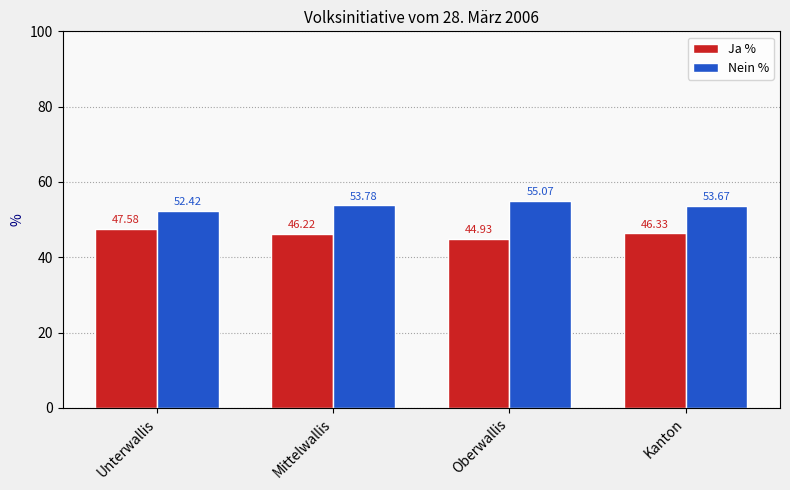

What is the sum of all Ja % values?

185.1